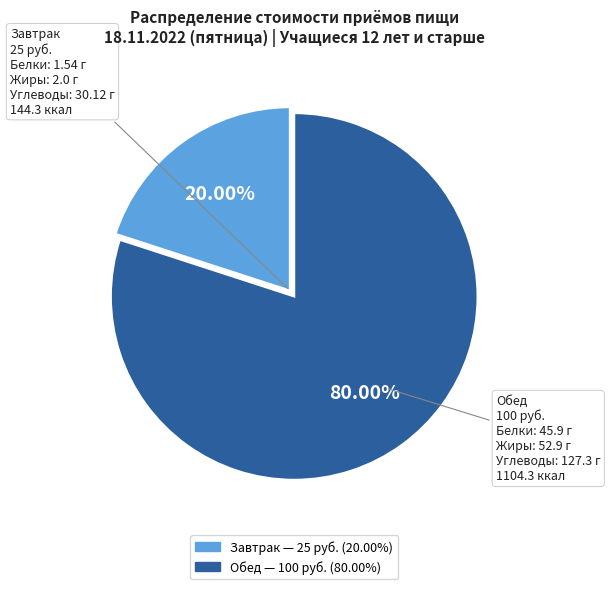

What percentage do Завтрак and Обед together represent?

100.0%